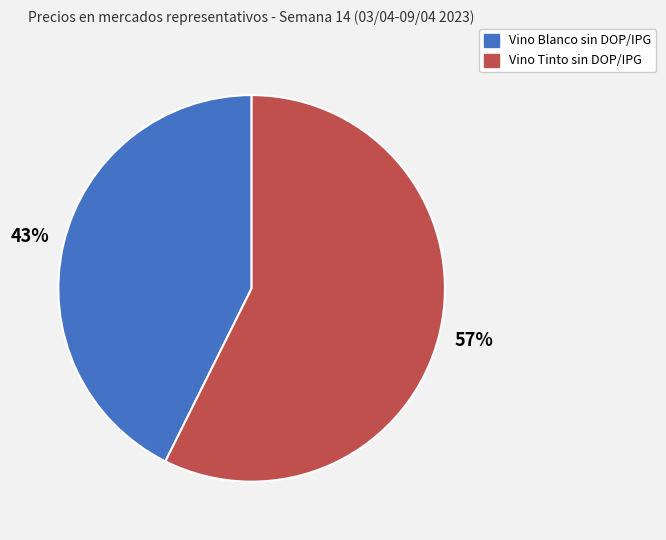

Is the sum of Vino Tinto sin DOP/IPG and Vino Blanco sin DOP/IPG greater than half?

Yes